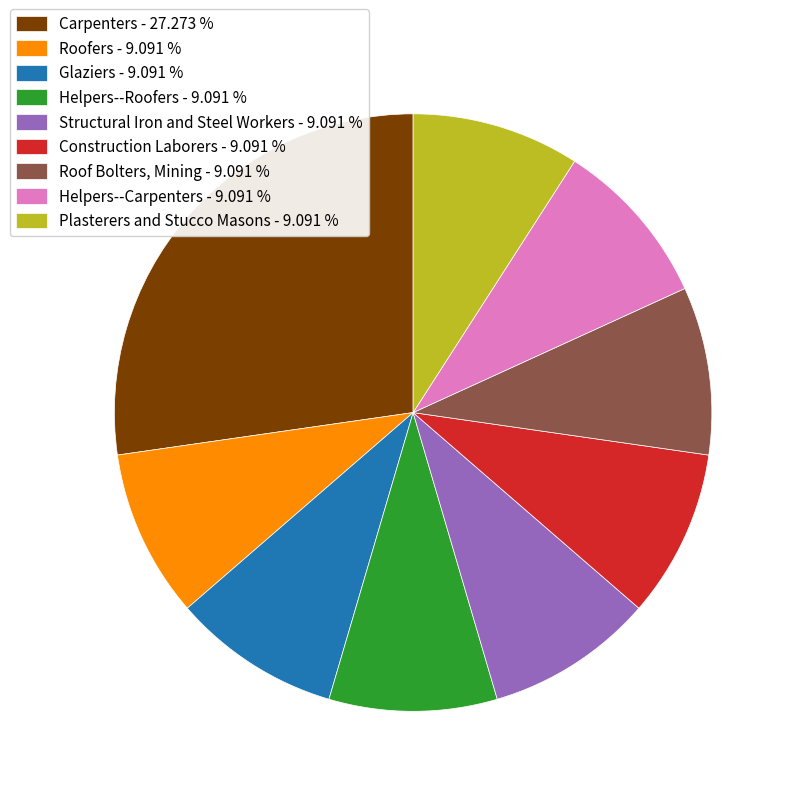

Is there a majority slice in this chart?

No